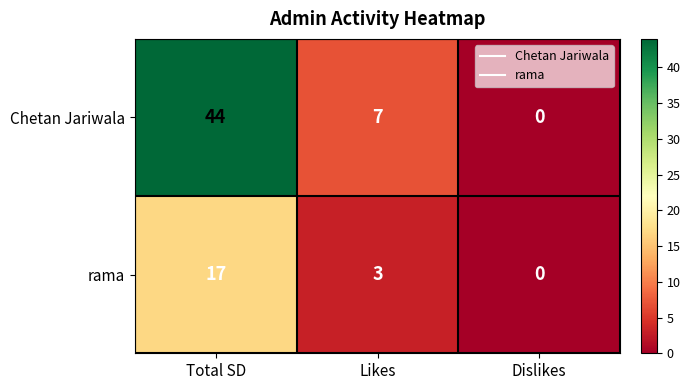

How many positive values does the rama series have?

2